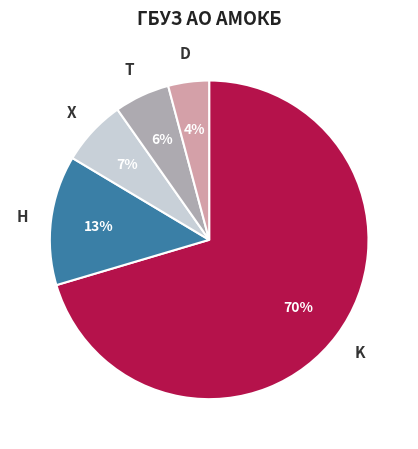

To the nearest percent, what is the difference between the largest and smallest slice percentages?

66%